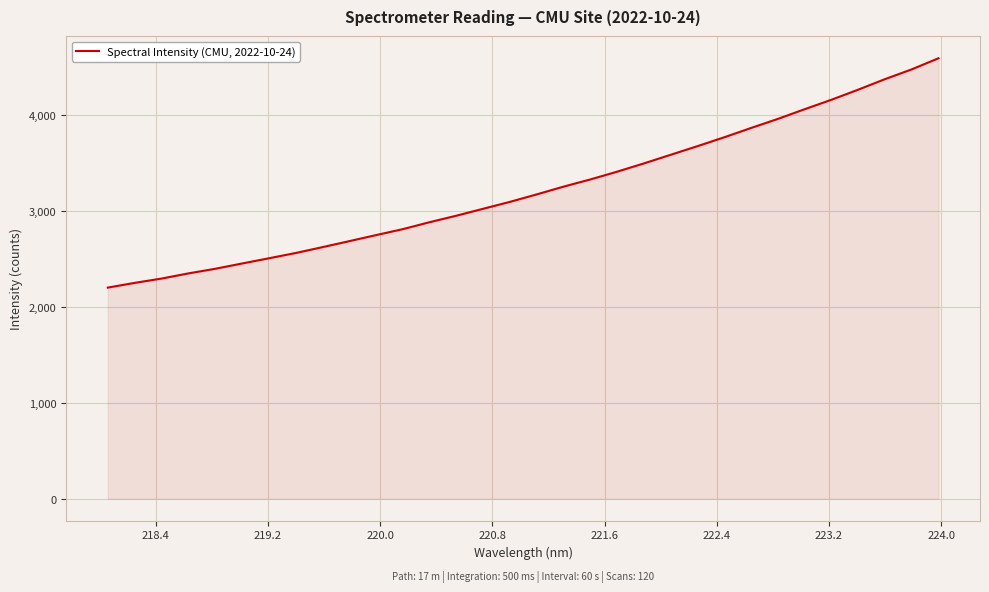

Count the number of values greater than 3173.

16